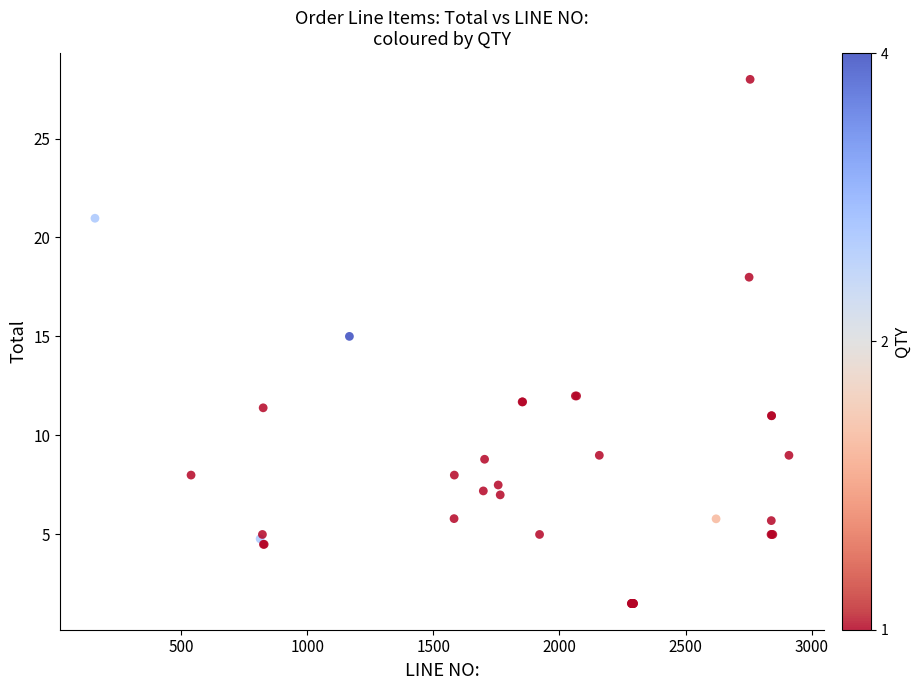

What Y value in the scatter plot is closest to 14?

15.0